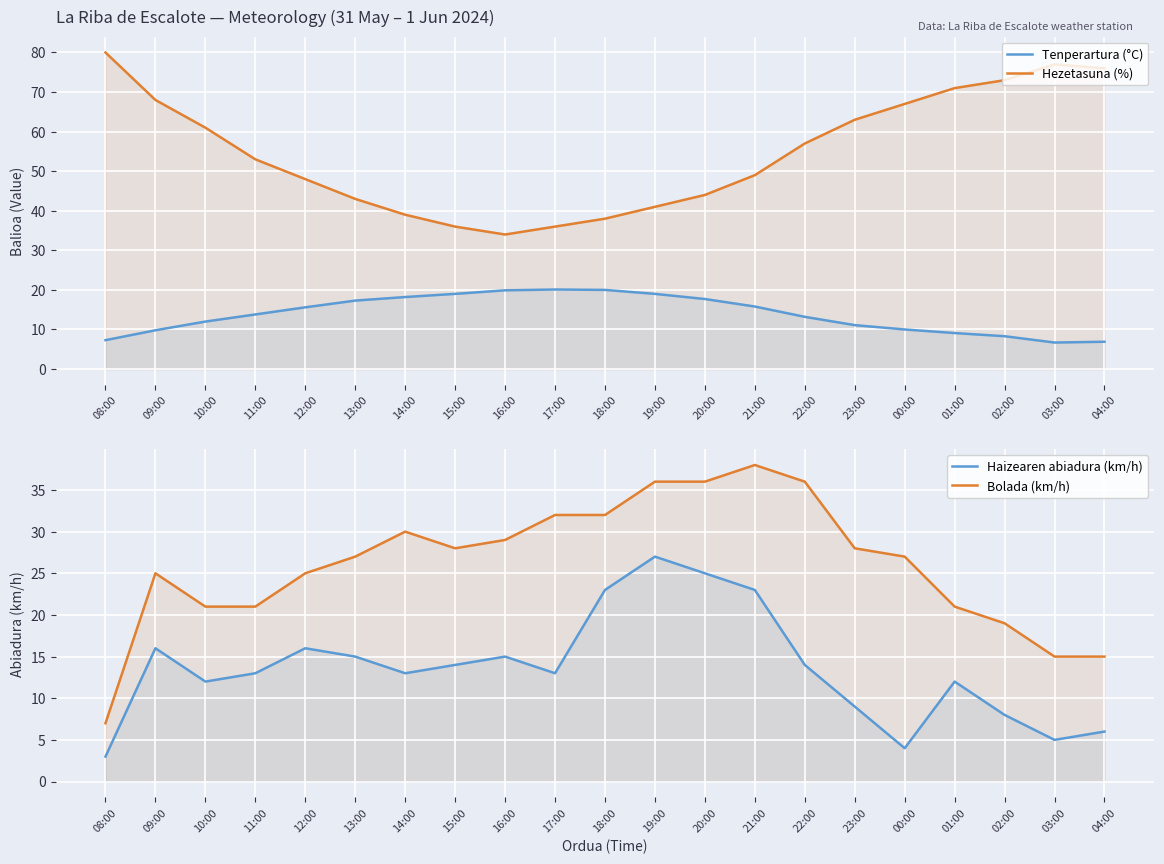

List the labels in order of Bolada (km/h) value, largest first.

21:00, 19:00, 20:00, 22:00, 17:00, 18:00, 14:00, 16:00, 15:00, 23:00, 13:00, 00:00, 09:00, 12:00, 10:00, 11:00, 01:00, 02:00, 03:00, 04:00, 08:00